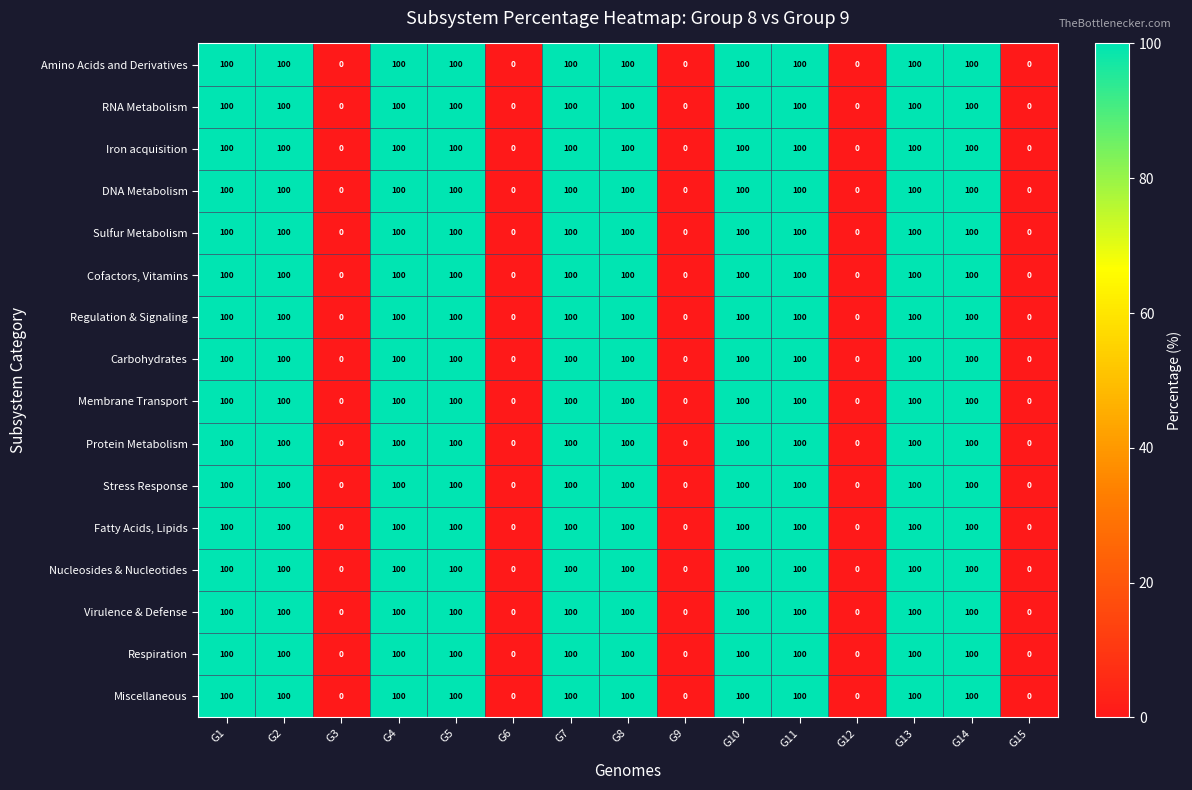

True or false: Carbohydrates has a value of 100 at G11.

True